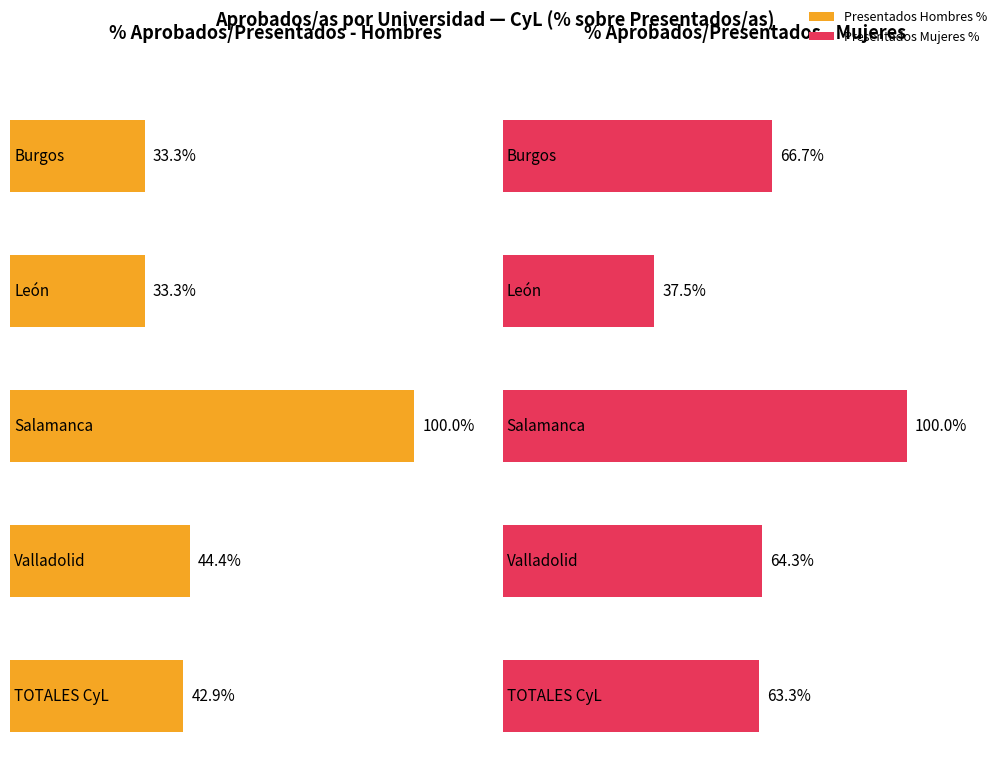

Reading left to right, transcribe all the data shown in this chart.

Presentados Hombres %: Burgos=0.3	León=0.3	Salamanca=1.0	Valladolid=0.4	TOTALES CyL=0.4
Presentados Mujeres %: Burgos=0.7	León=0.4	Salamanca=1.0	Valladolid=0.6	TOTALES CyL=0.6